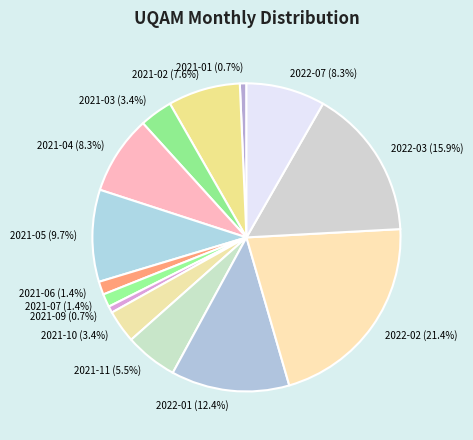

What percentage is the 2021-06 slice, to the nearest percent?

1%